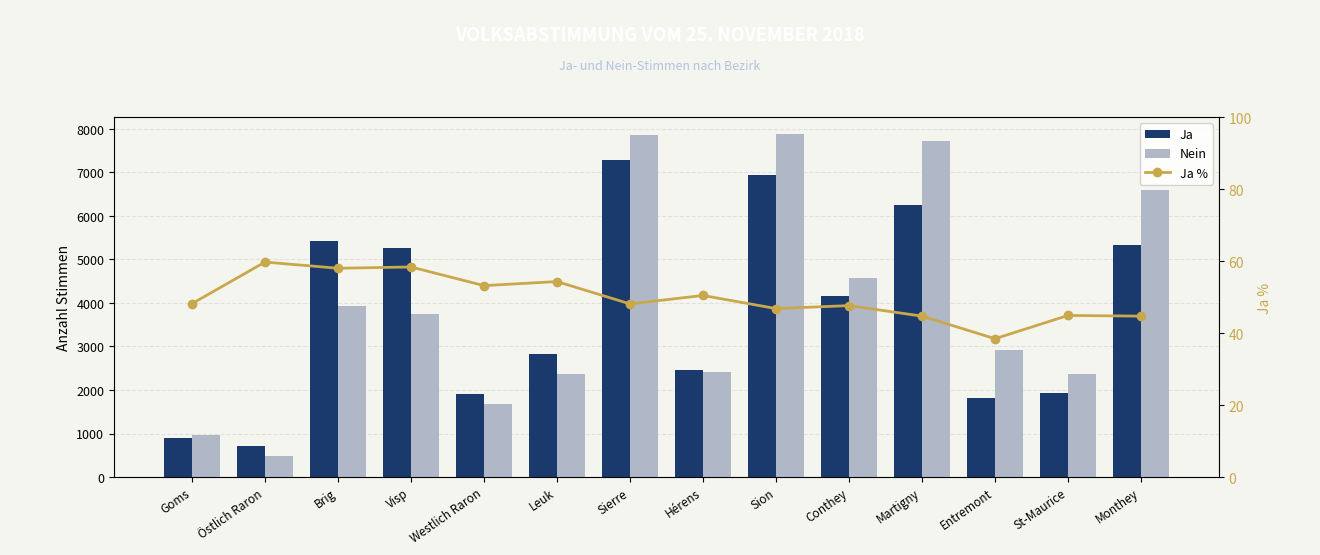

Which has a higher value, Monthey or Östlich Raron?

Monthey